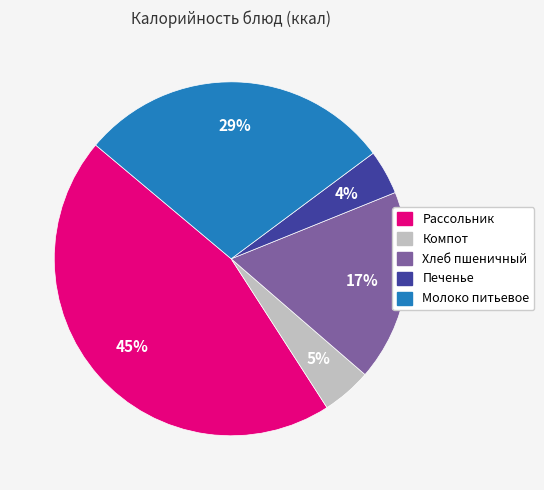

Between Молоко питьевое and Хлеб пшеничный, which is larger?

Молоко питьевое